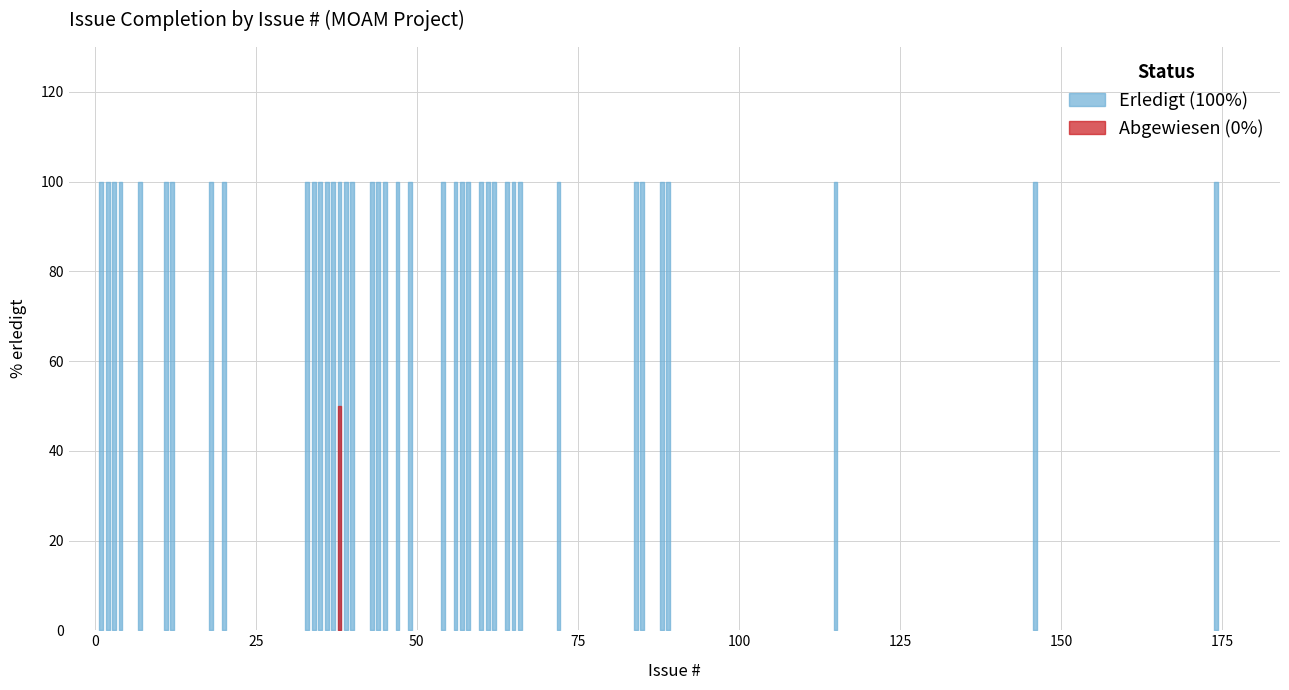

True or false: Erledigt has more than 1 interior local peaks.

False